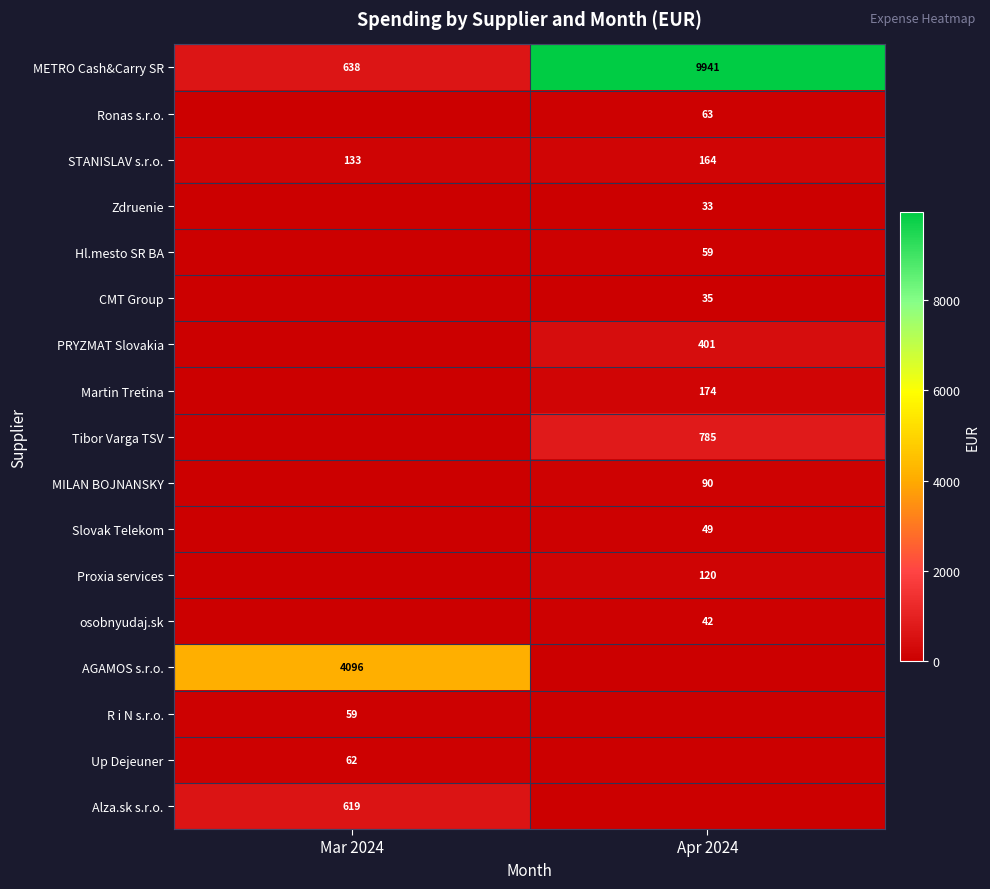

What value does the STANISLAV s.r.o. series have at Apr 2024?

164